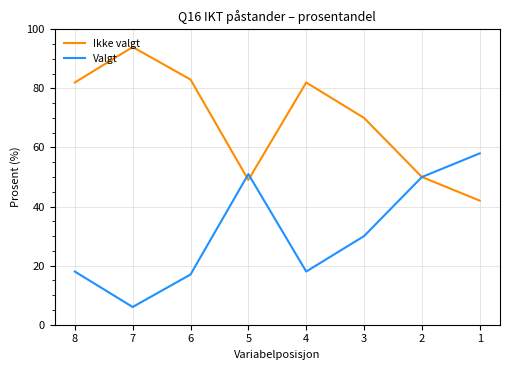

What is the difference between the maximum and minimum values in the Ikke valgt series?

52